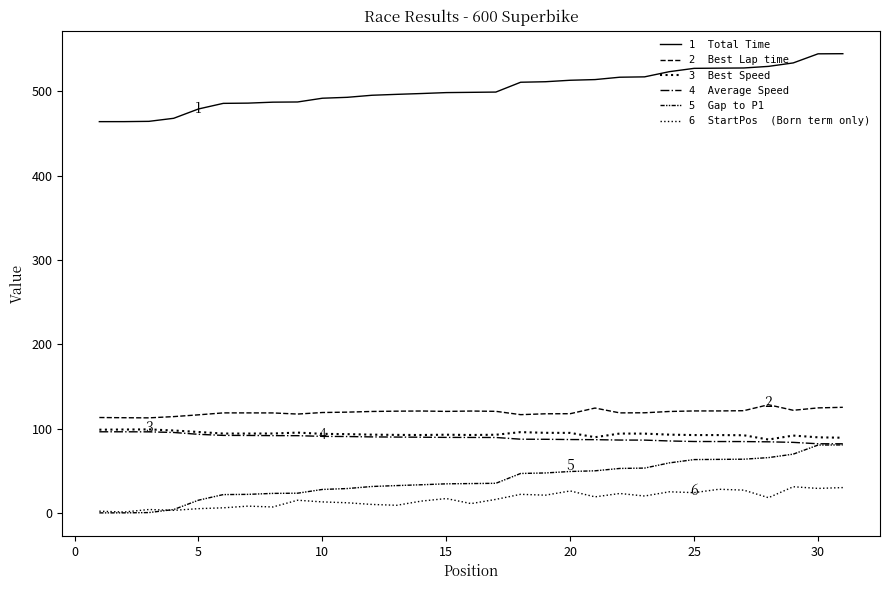

The value of 6  StartPos  (Born term only) at 5 is 4.0. True or false?

True